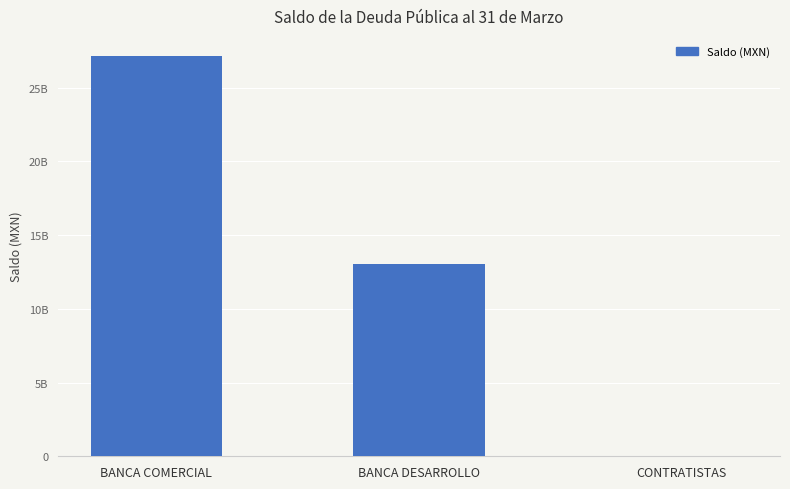

At which label does the data first exceed 13056274917?

BANCA COMERCIAL